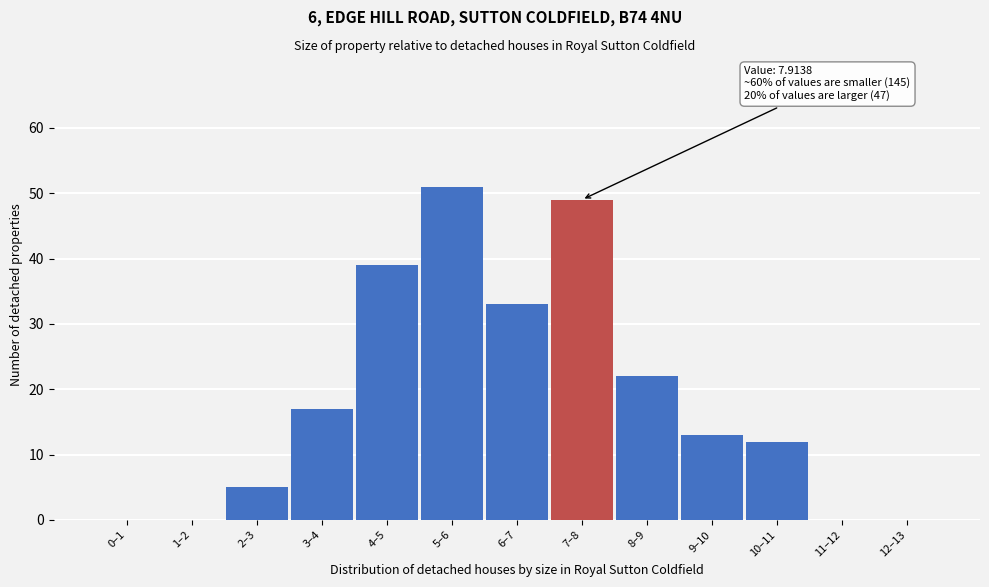

Reading left to right, what are all the values shown in this chart?

0–1=0	1–2=0	2–3=5	3–4=17	4–5=39	5–6=51	6–7=33	7–8=49	8–9=22	9–10=13	10–11=12	11–12=0	12–13=0